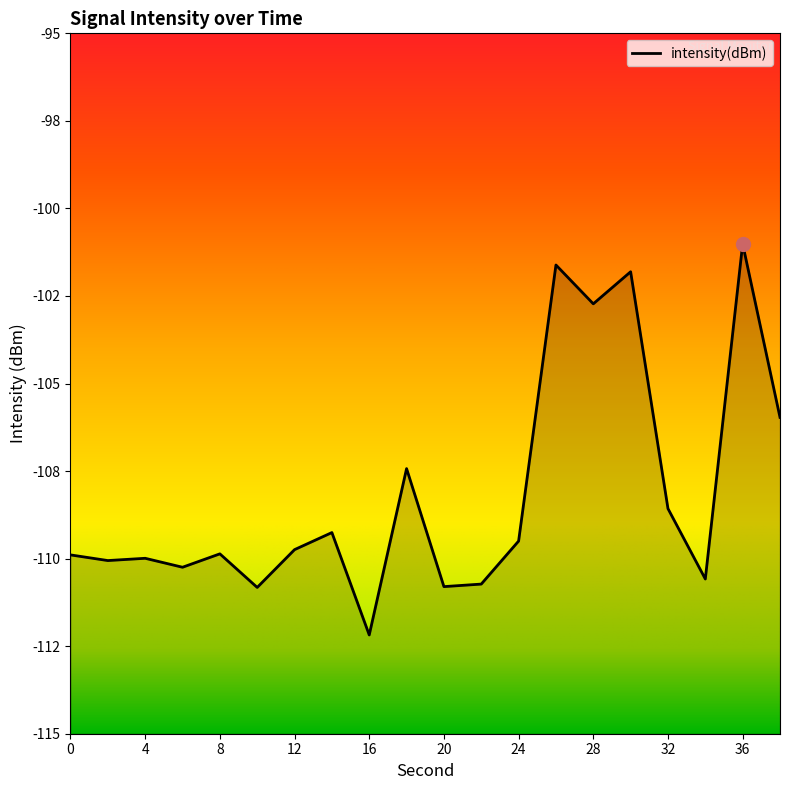

What is the sum of all values?

-2162.8